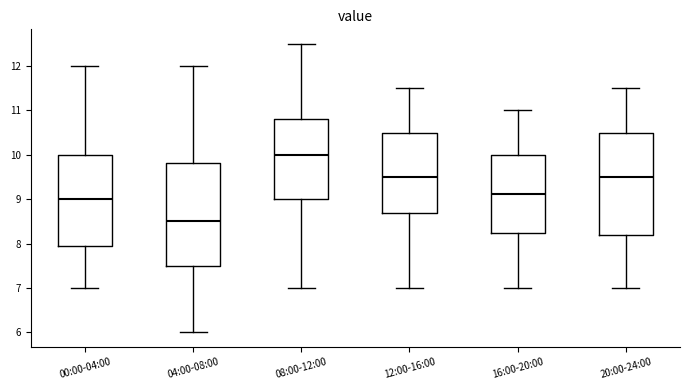

Which box's median line is the lowest?

04:00-08:00